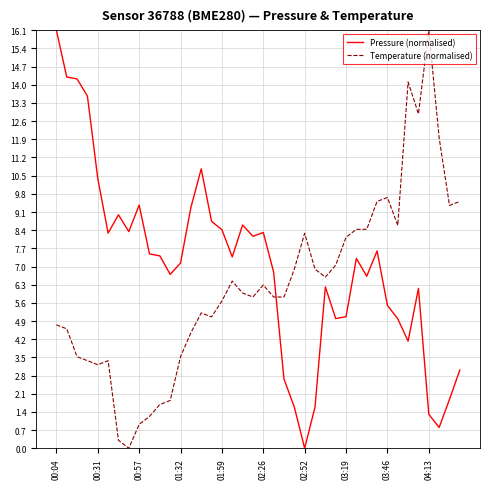

How many intersections are there between Temperature (normalised) and Pressure (normalised)?

1